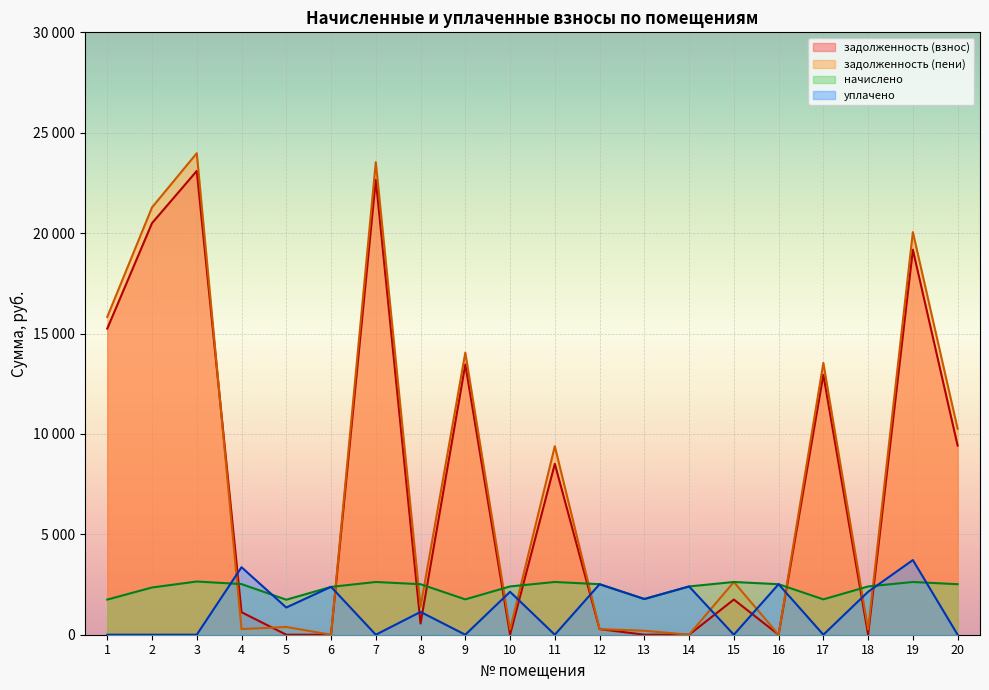

What is the difference between the second highest and second lowest values in the начислено series?

877.5